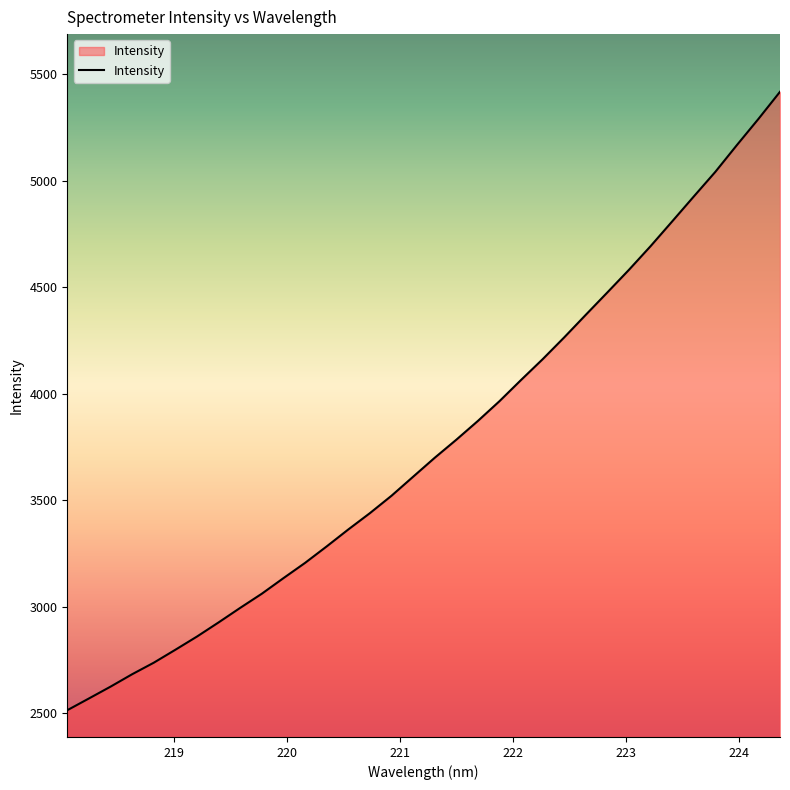

What is the maximum value shown in the chart?

5418.2